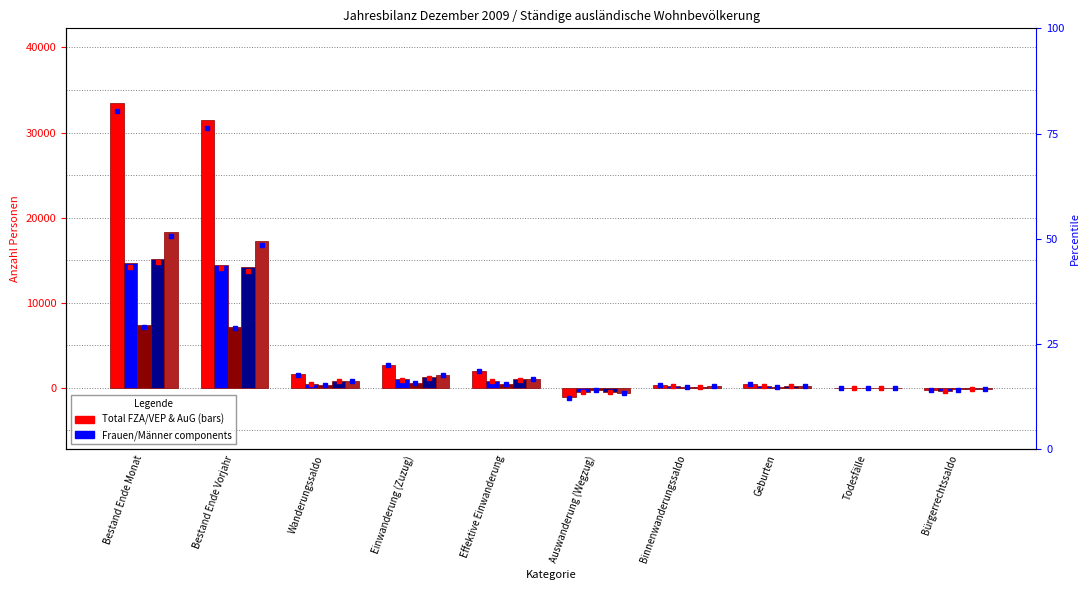

Reading left to right, what are all the values shown in this chart?

Total FZA/VEP: Bestand Ende Monat=33496	Bestand Ende Vorjahr=31430	Wanderungssaldo=1546	Einwanderung (Zuzug)=2704	Effektive Einwanderung=2008	Auswanderung (Wegzug)=-1129	Binnenwanderungssaldo=315	Geburten=405	Todesfälle=-88	Bürgerrechtssaldo=-306
Total AuG: Bestand Ende Monat=14669	Bestand Ende Vorjahr=14452	Wanderungssaldo=476	Einwanderung (Zuzug)=975	Effektive Einwanderung=813	Auswanderung (Wegzug)=-460	Binnenwanderungssaldo=144	Geburten=217	Todesfälle=-17	Bürgerrechtssaldo=-424
Frauen AuG: Bestand Ende Monat=7306	Bestand Ende Vorjahr=7169	Wanderungssaldo=275	Einwanderung (Zuzug)=526	Effektive Einwanderung=462	Auswanderung (Wegzug)=-232	Binnenwanderungssaldo=90	Geburten=104	Todesfälle=-6	Bürgerrechtssaldo=-219
Frauen FZA/VEP: Bestand Ende Monat=15174	Bestand Ende Vorjahr=14179	Wanderungssaldo=749	Einwanderung (Zuzug)=1213	Effektive Einwanderung=965	Auswanderung (Wegzug)=-463	Binnenwanderungssaldo=119	Geburten=201	Todesfälle=-31	Bürgerrechtssaldo=-170
Männer FZA/VEP: Bestand Ende Monat=18322	Bestand Ende Vorjahr=17251	Wanderungssaldo=797	Einwanderung (Zuzug)=1491	Effektive Einwanderung=1043	Auswanderung (Wegzug)=-666	Binnenwanderungssaldo=196	Geburten=204	Todesfälle=-57	Bürgerrechtssaldo=-136